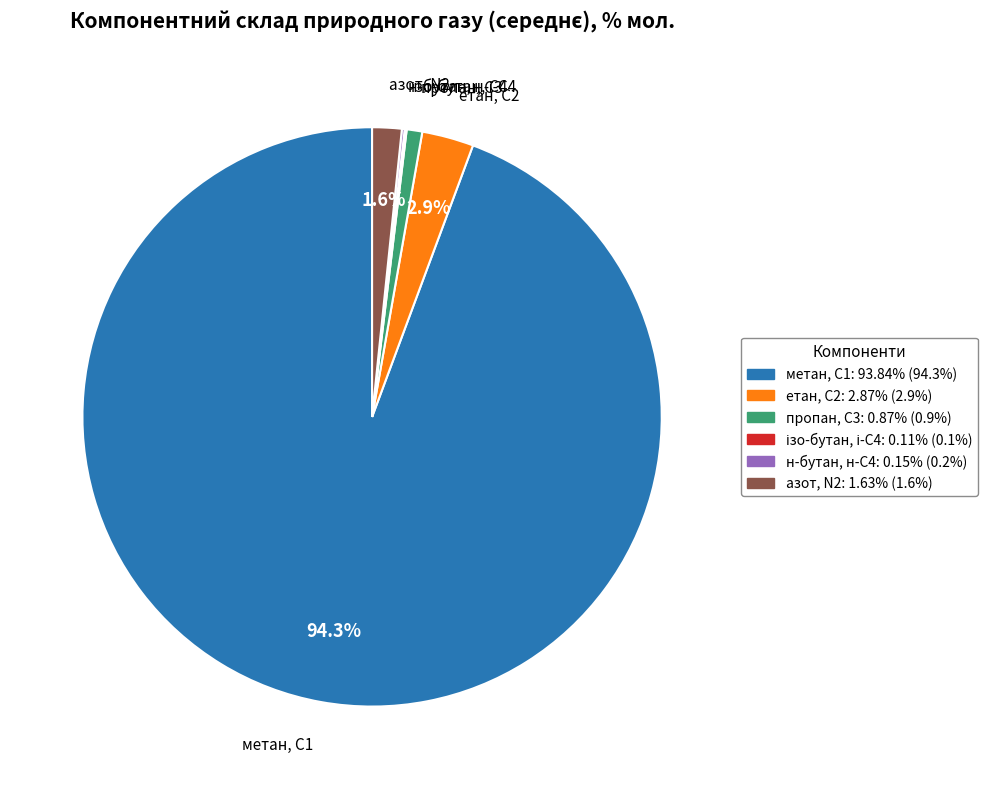

Which category has the biggest portion of the pie?

метан, С1